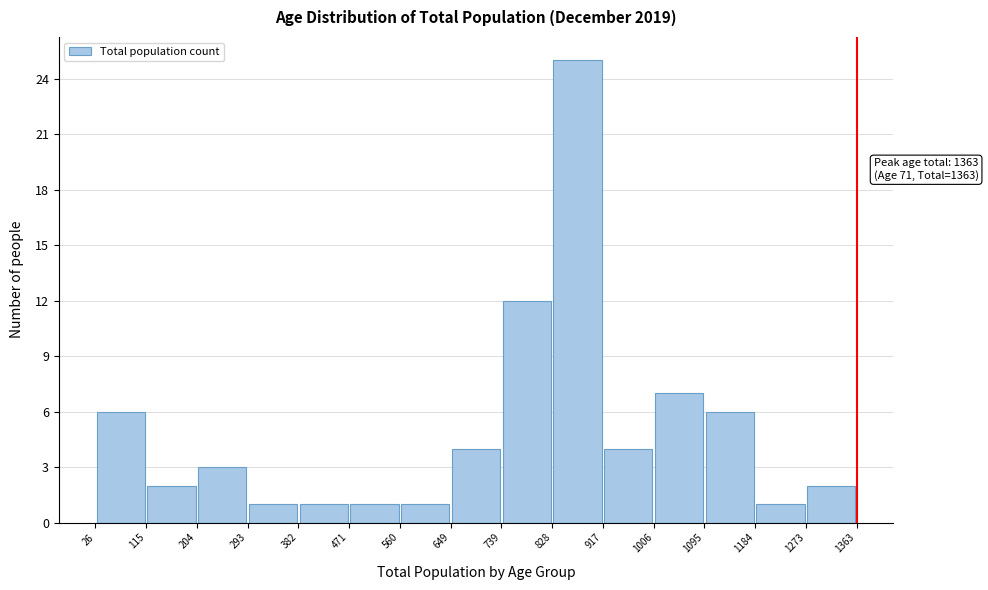

Over which range of the x-axis is the bar tallest?

828 to 917